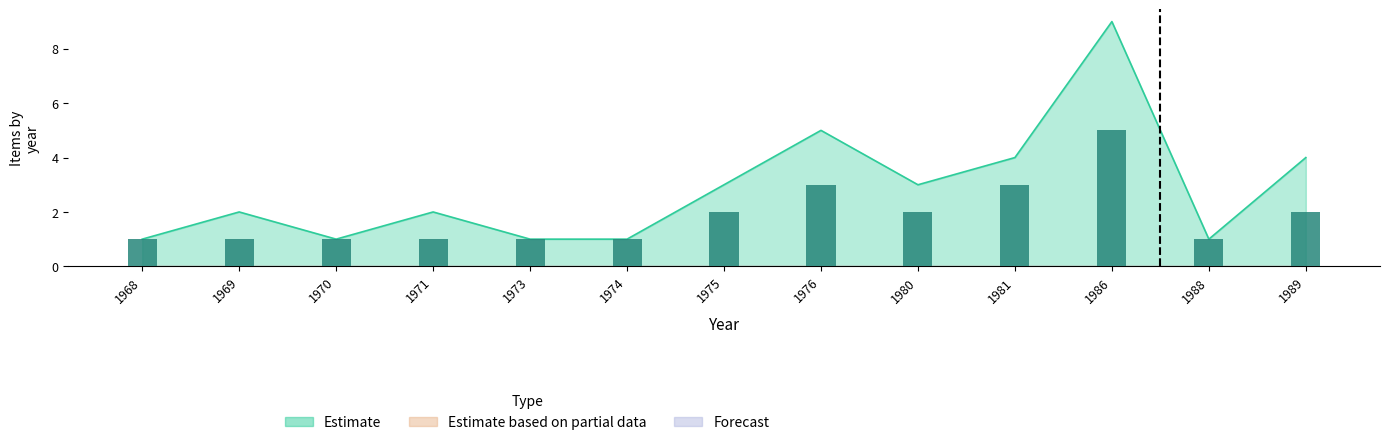

True or false: Forecast has a value of 0 at 1980.

True